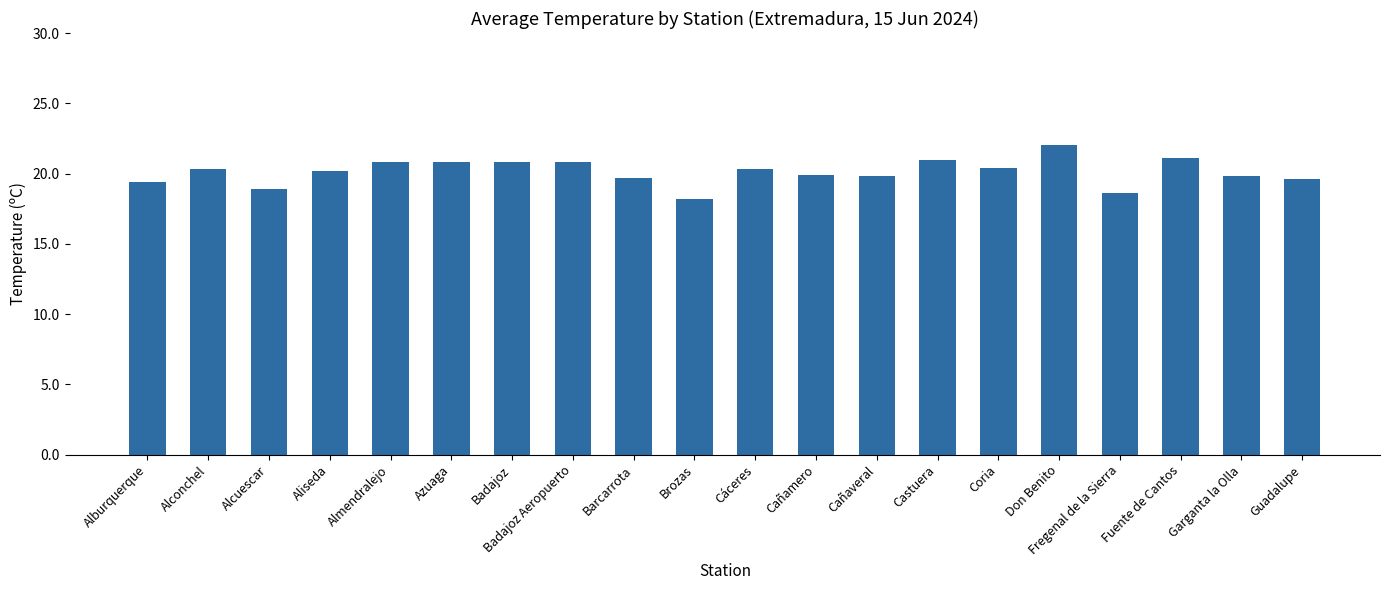

At which category does the chart reach its peak across all series?

Don Benito